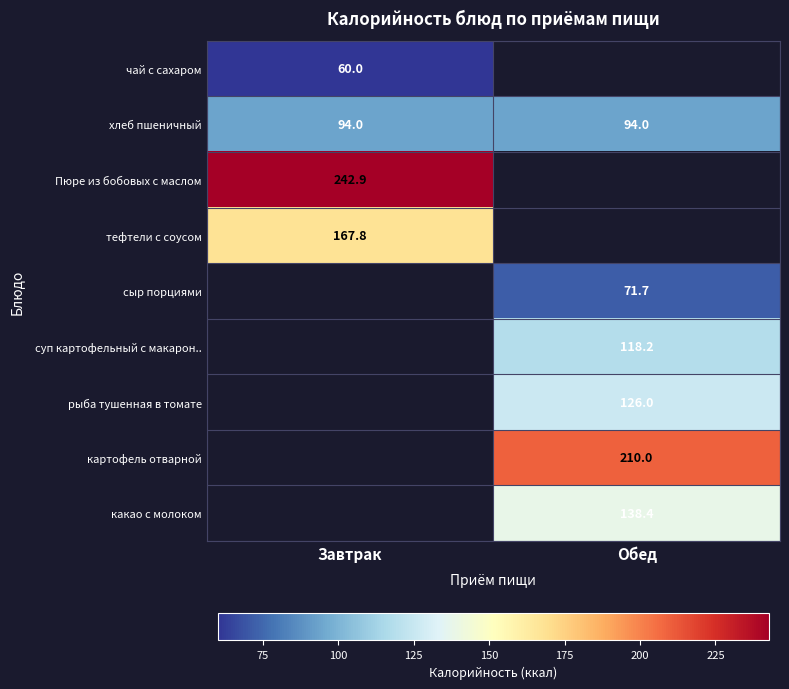

The суп картофельный с макарон.. series shows 118.2 at Обед. True or false?

True